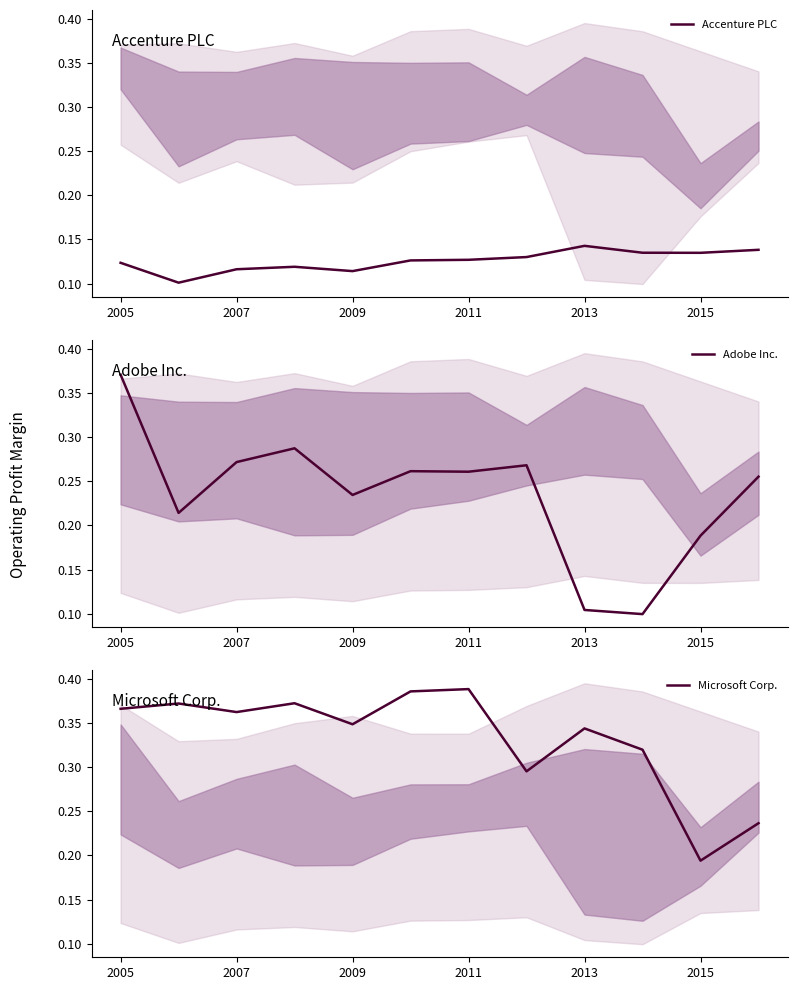

The value of Accenture PLC at 2007 is 0.0. True or false?

False